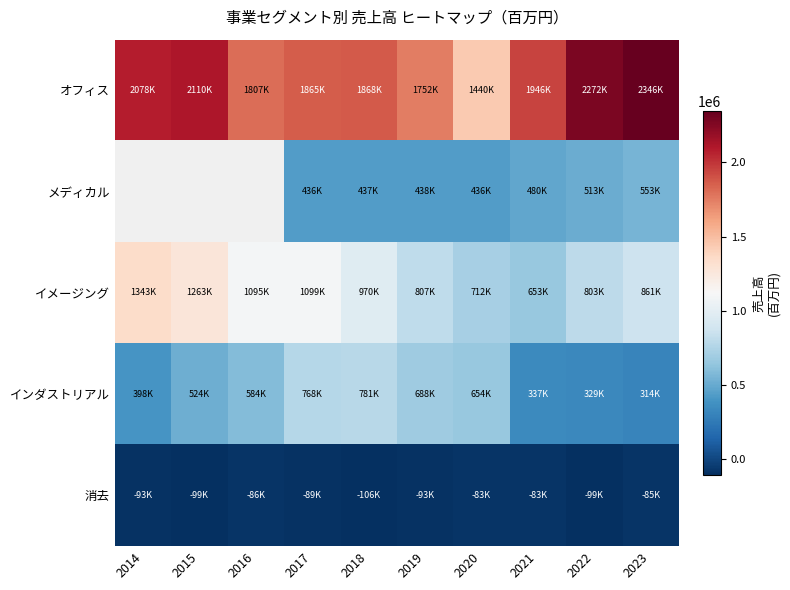

Which category has the lowest value in the インダストリアル series?

2023